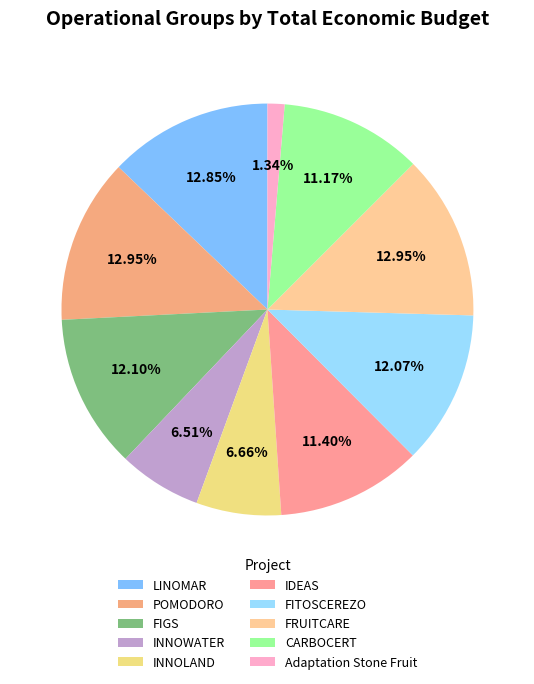

To the nearest percent, what is the combined percentage of INNOWATER and Adaptation Stone Fruit?

8%